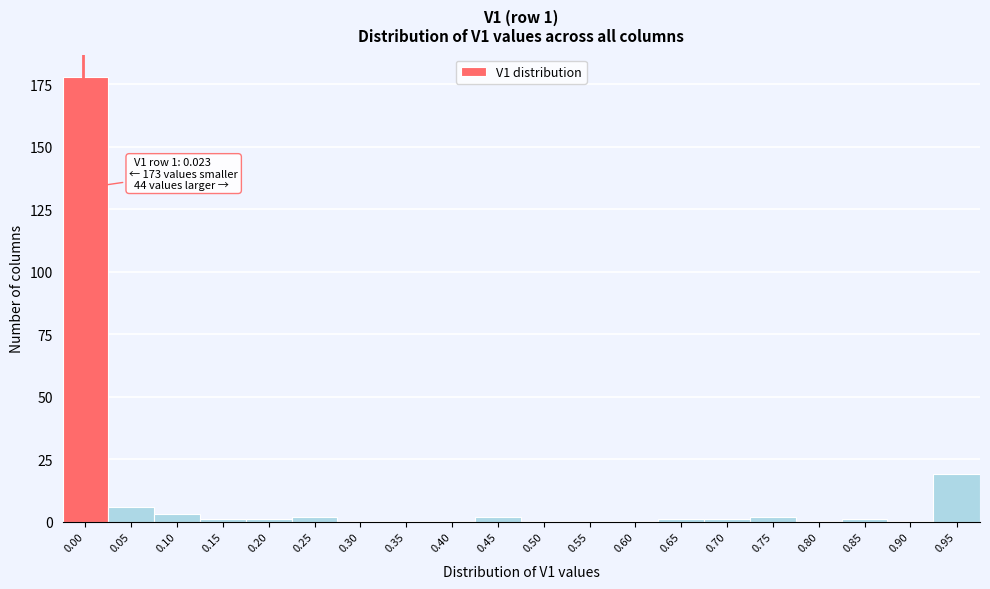

Reading left to right, extract all data points from this chart.

0.00=178	0.05=6	0.10=3	0.15=1	0.20=1	0.25=2	0.30=0	0.35=0	0.40=0	0.45=2	0.50=0	0.55=0	0.60=0	0.65=1	0.70=1	0.75=2	0.80=0	0.85=1	0.90=0	0.95=19